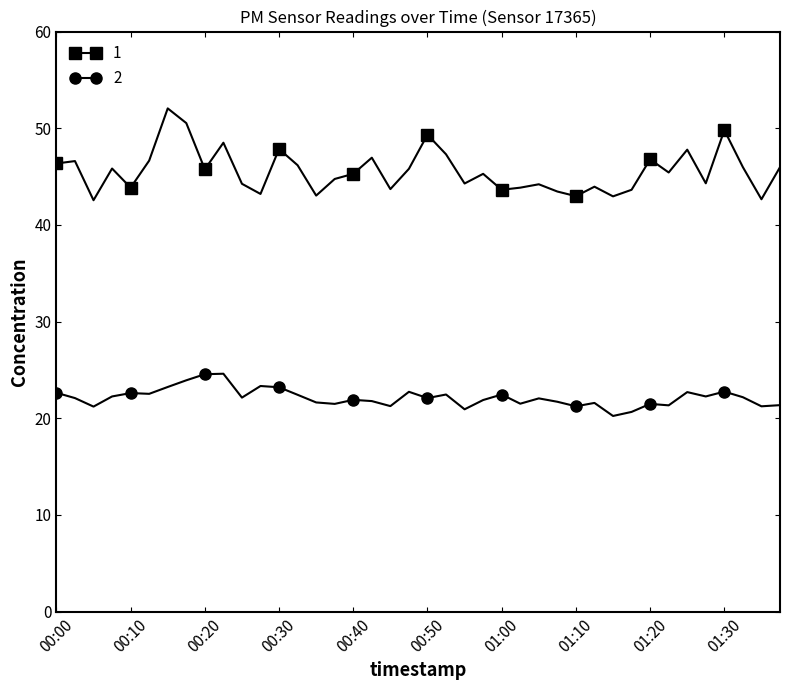

What is the minimum value shown in the chart?

20.2